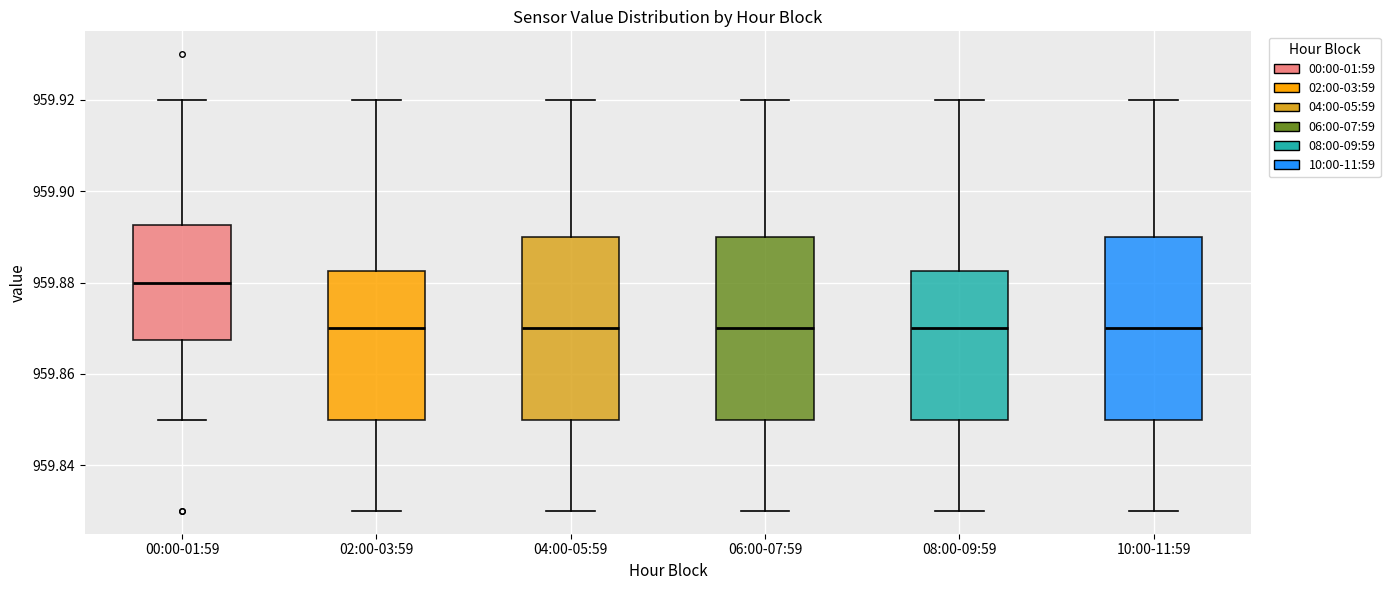

Where does the median line of the box for 08:00-09:59 sit on the y-axis? The values are not printed on the chart, so give them approximately, as read against the axis.

959.870